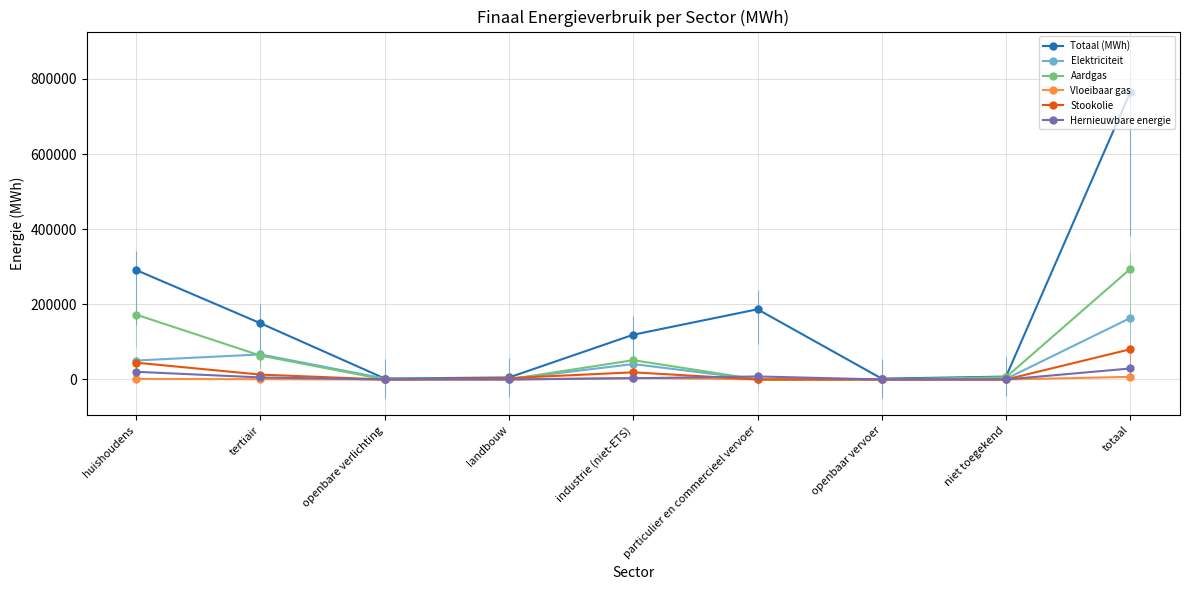

True or false: Vloeibaar gas has more than 0 interior local peaks.

True